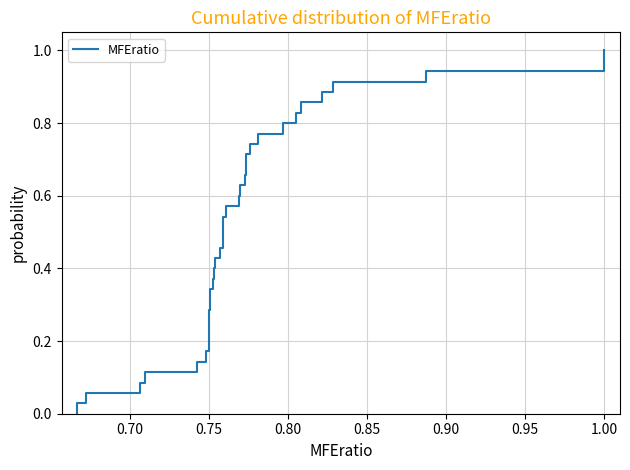

Is this an area chart (filled region under the line)?

No